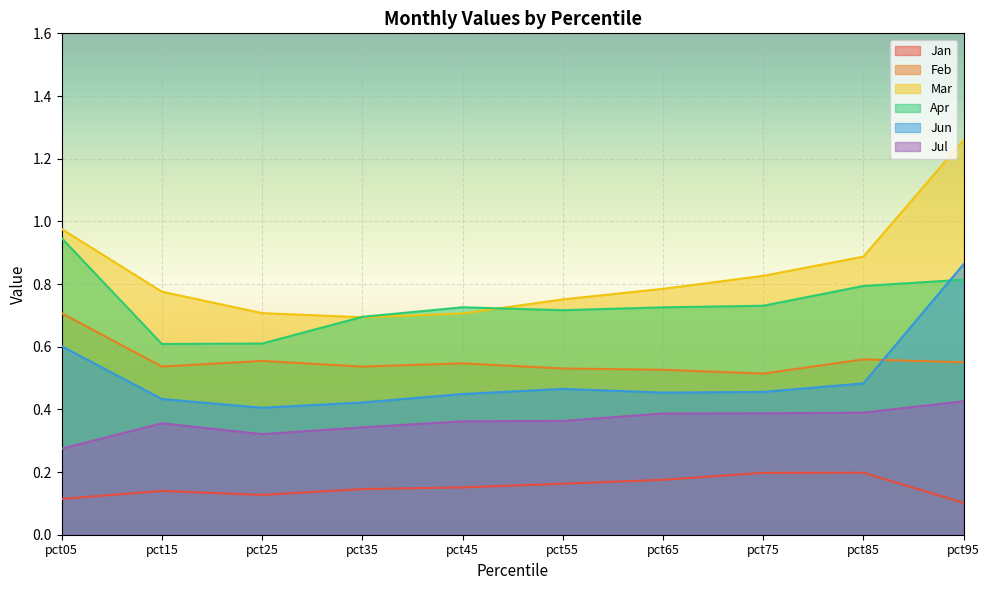

Where is the first local minimum for Jun?

pct25